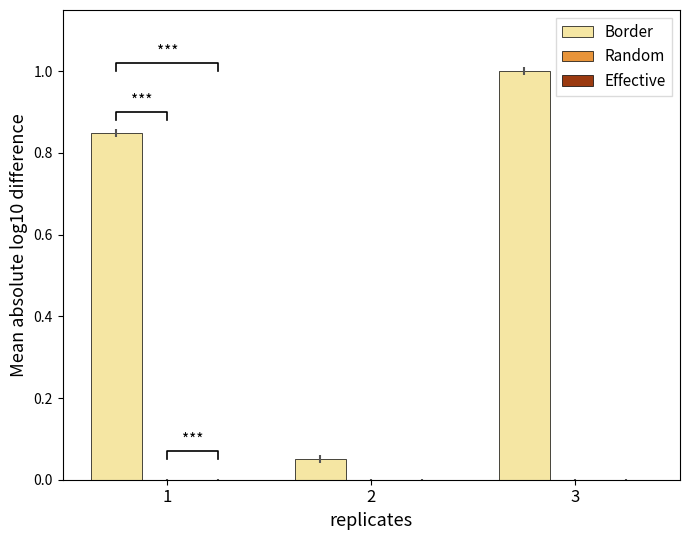

Rank the series by their maximum value, from highest to lowest.

Border, Random, Effective